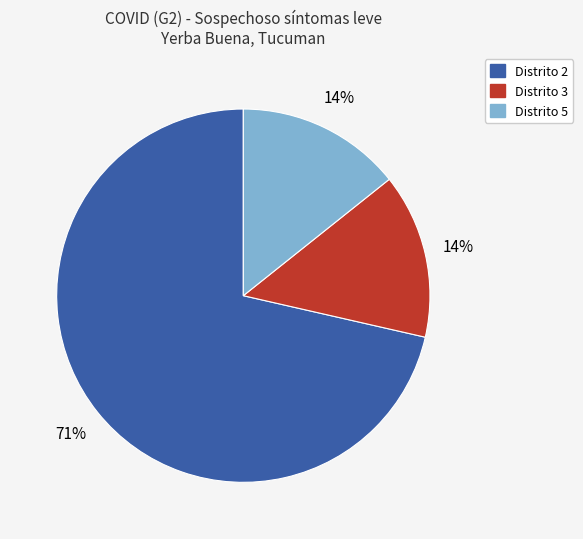

Is it true that Distrito 2 is 71% of the pie?

True